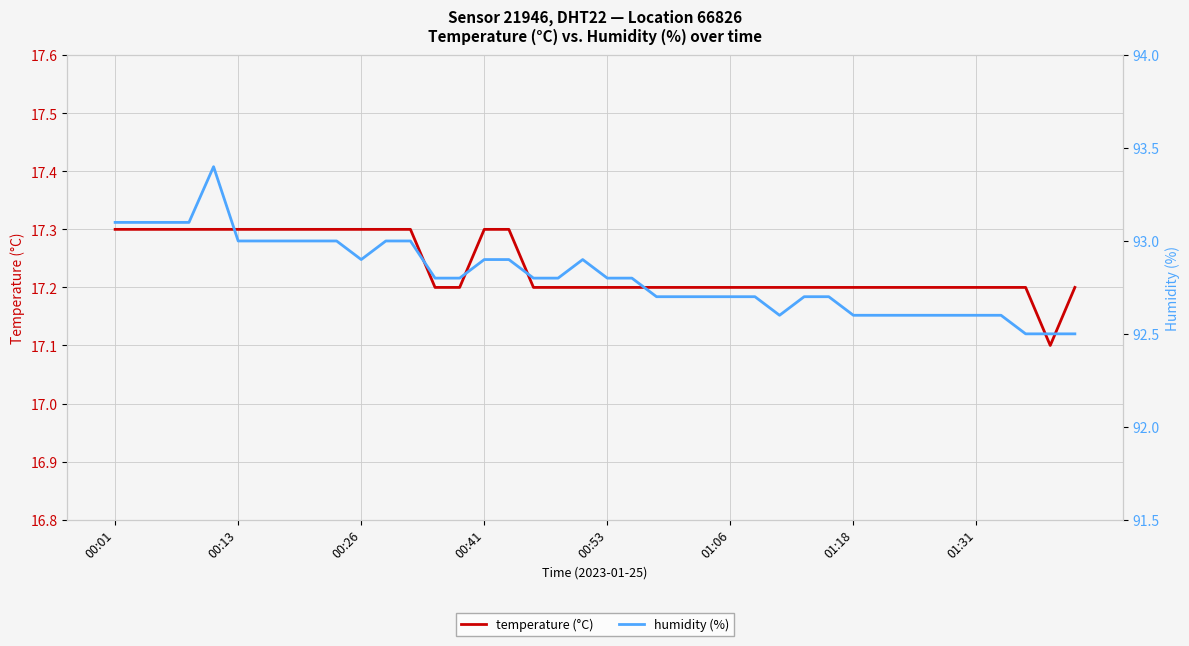

Between 26 and 31, which series saw the biggest shift?

humidity (%)